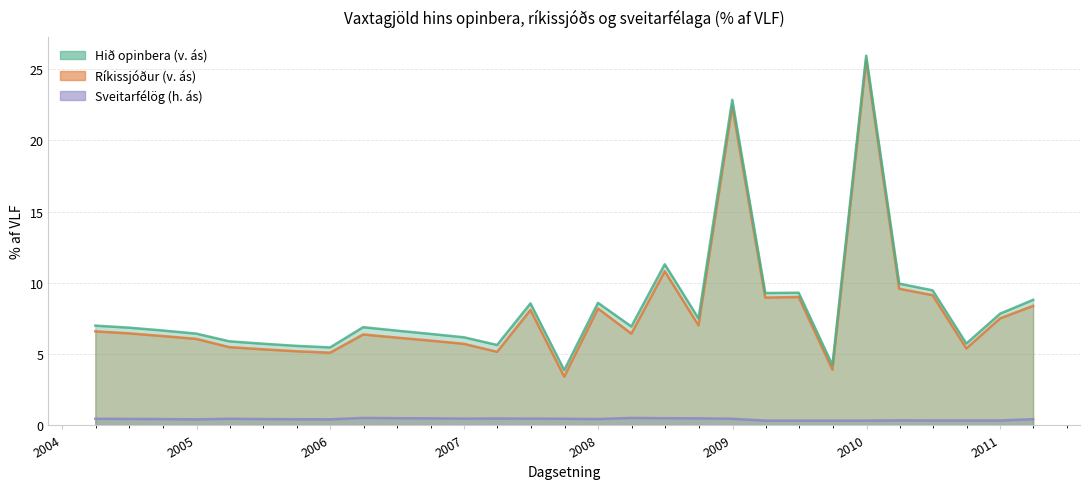

What is the difference between the second highest and second lowest values in the Hið opinbera (v. ás) series?

18.6